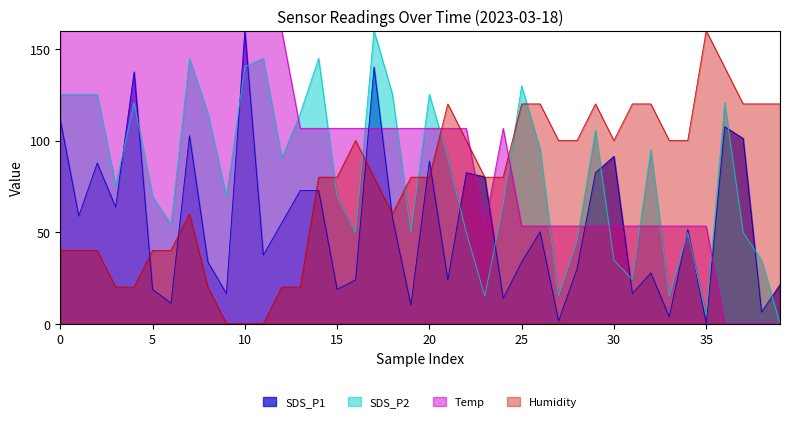

What is the sum of all SDS_P1 values?

2204.8